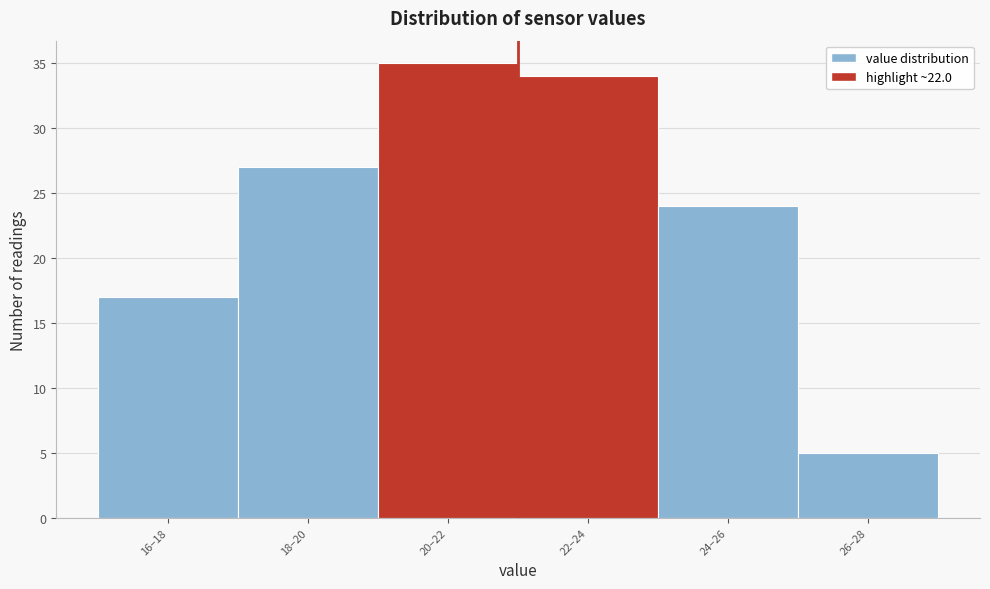

Reading left to right, transcribe all the data shown in this chart.

17	27	35	34	24	5